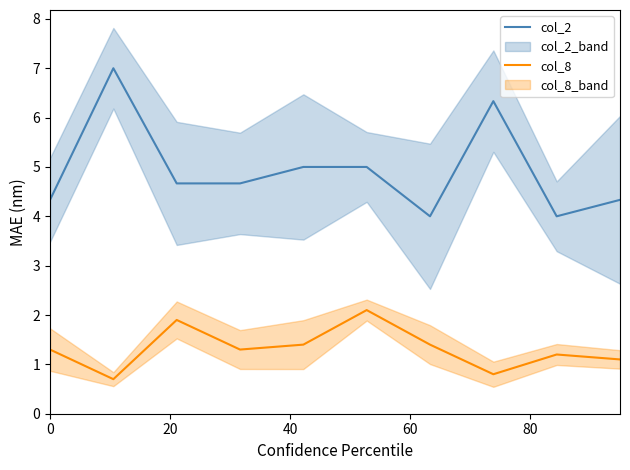

What is the minimum value for col_2?

4.0